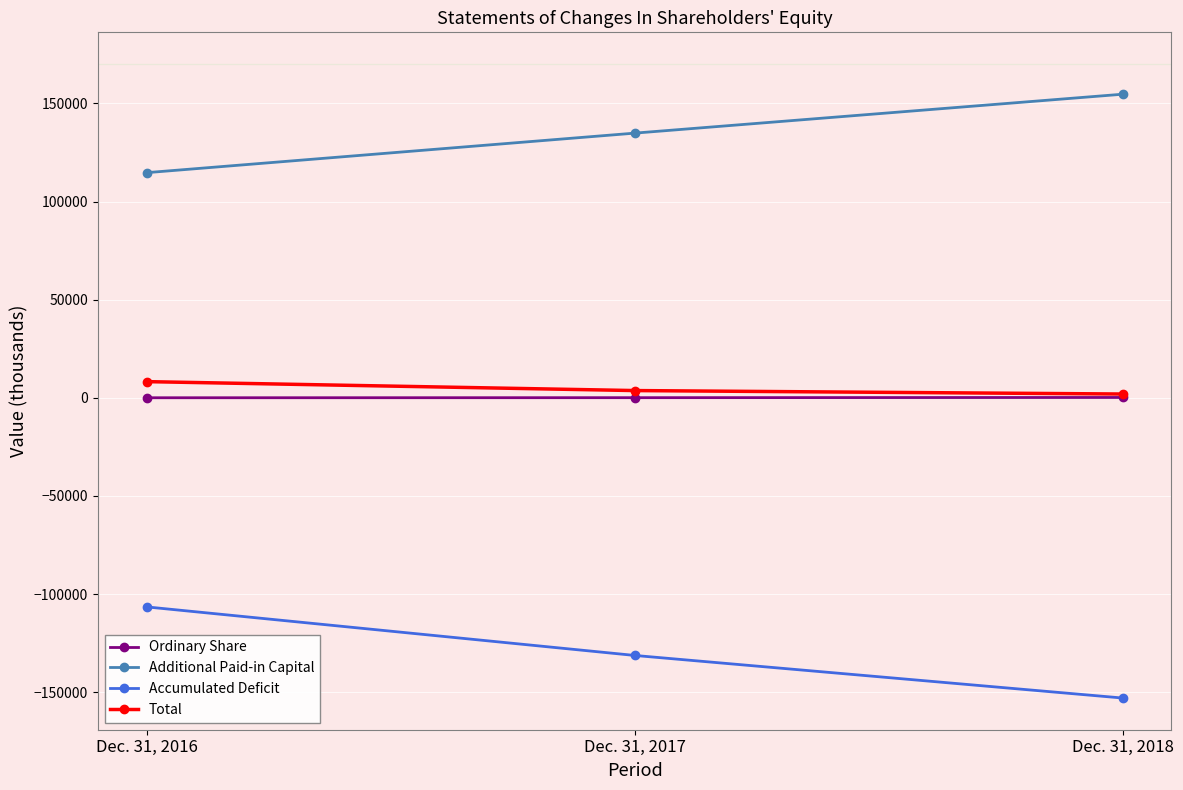

Is the value of Additional Paid-in Capital at Dec. 31, 2017 greater than the value of Ordinary Share at Dec. 31, 2018?

Yes